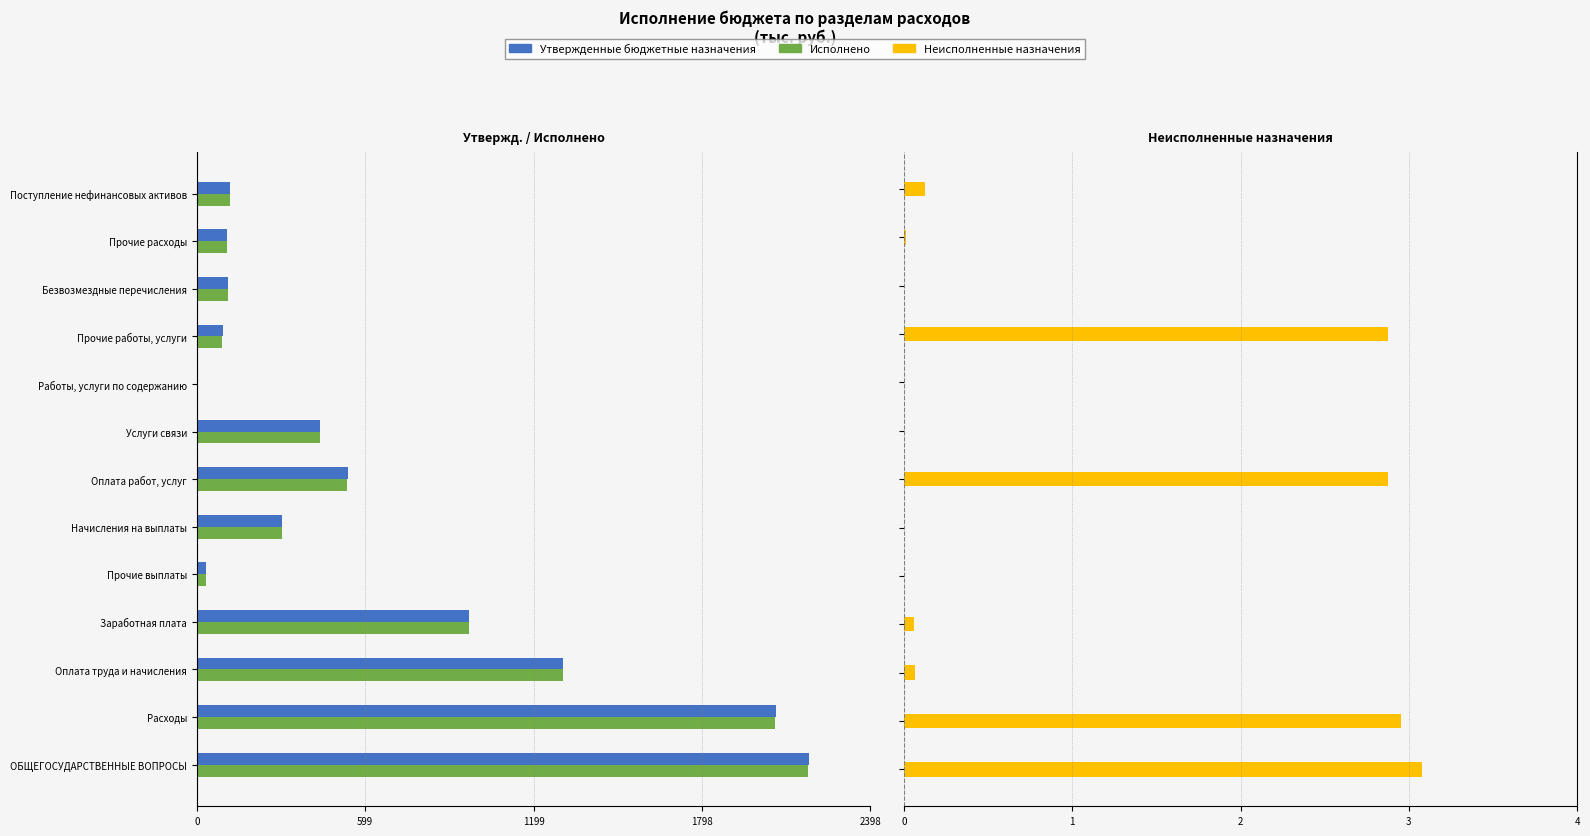

How many bars are there in each group?

3